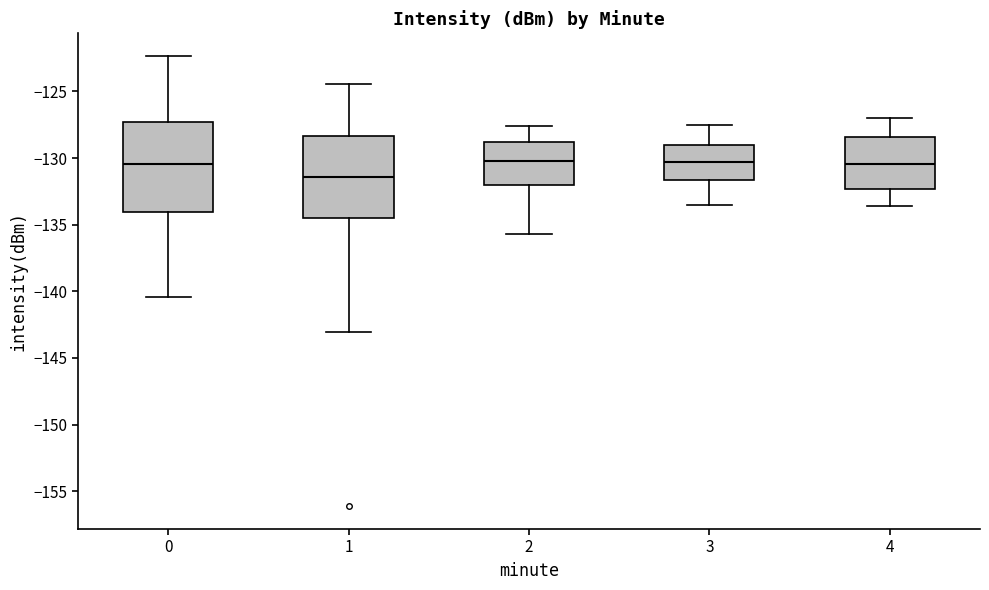

Comparing the boxes themselves (not the whiskers), which one is the tallest?

0